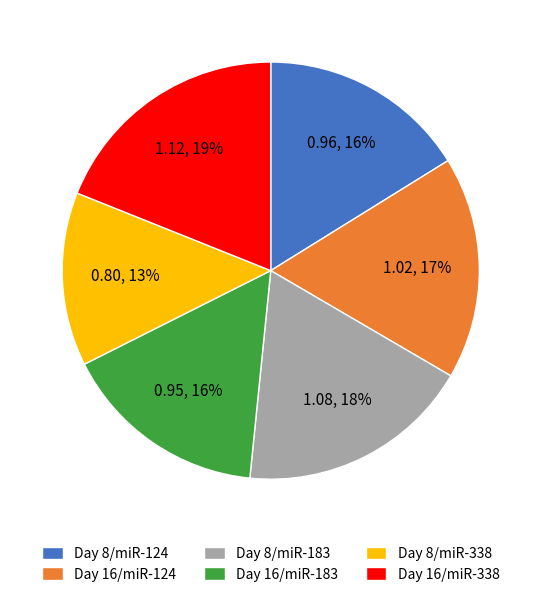

To the nearest percent, what is the difference between the Day 8/miR-183 and Day 8/miR-338 slice percentages?

5%